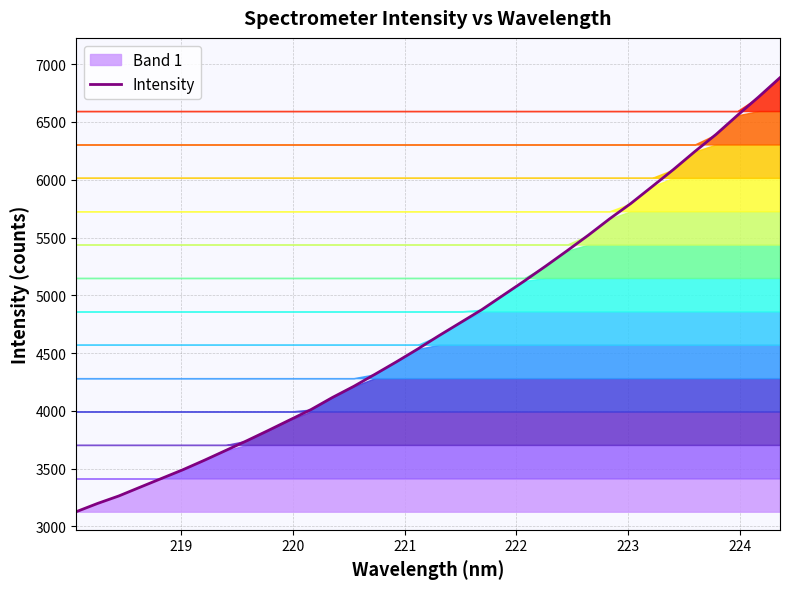

What is the minimum value shown in the chart?

3127.1